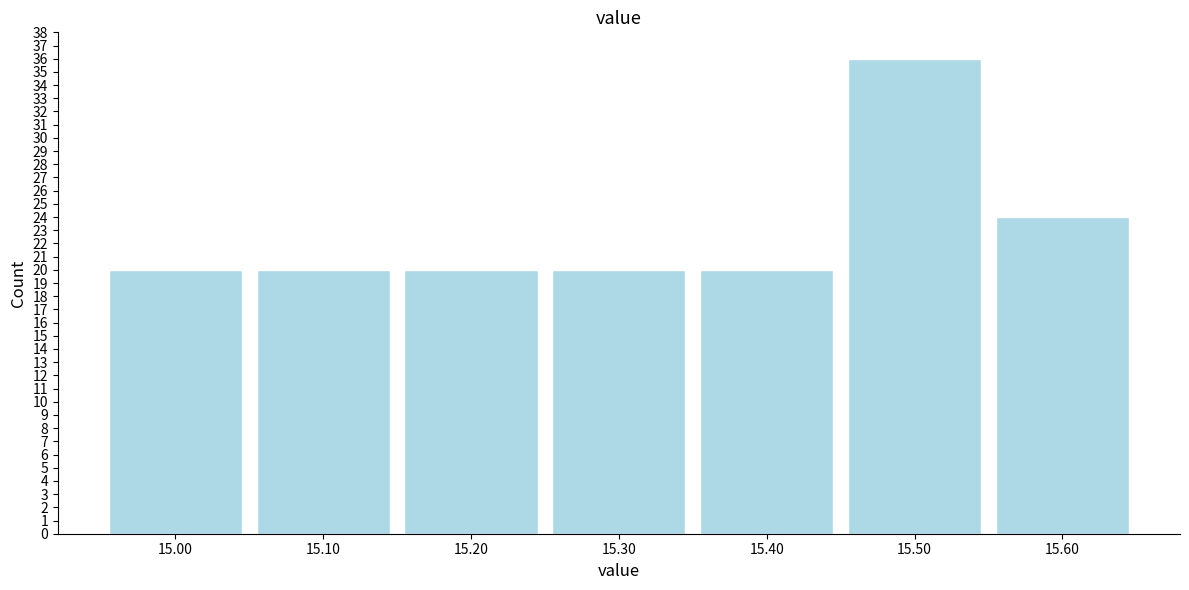

Reading right to left, transcribe all the data shown in this chart.

15.60=24	15.50=36	15.40=20	15.30=20	15.20=20	15.10=20	15.00=20